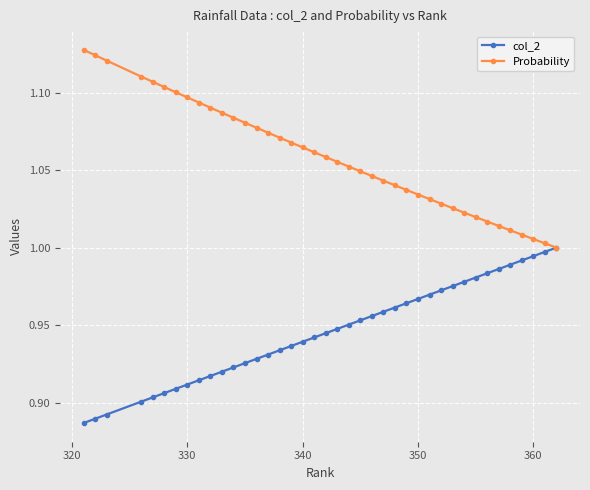

How many data points does each series have?

40